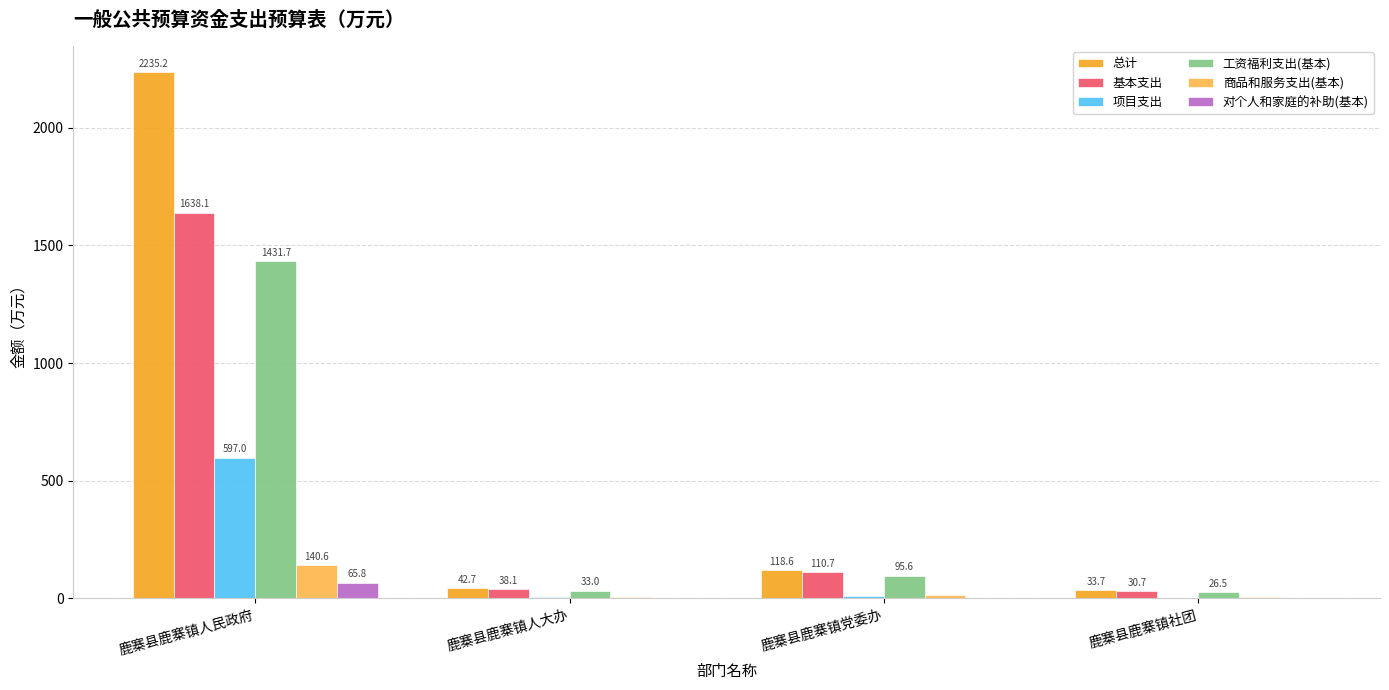

Is the value of 对个人和家庭的补助(基本) at 鹿寨县鹿寨镇社团 greater than the value of 工资福利支出(基本) at 鹿寨县鹿寨镇人民政府?

No